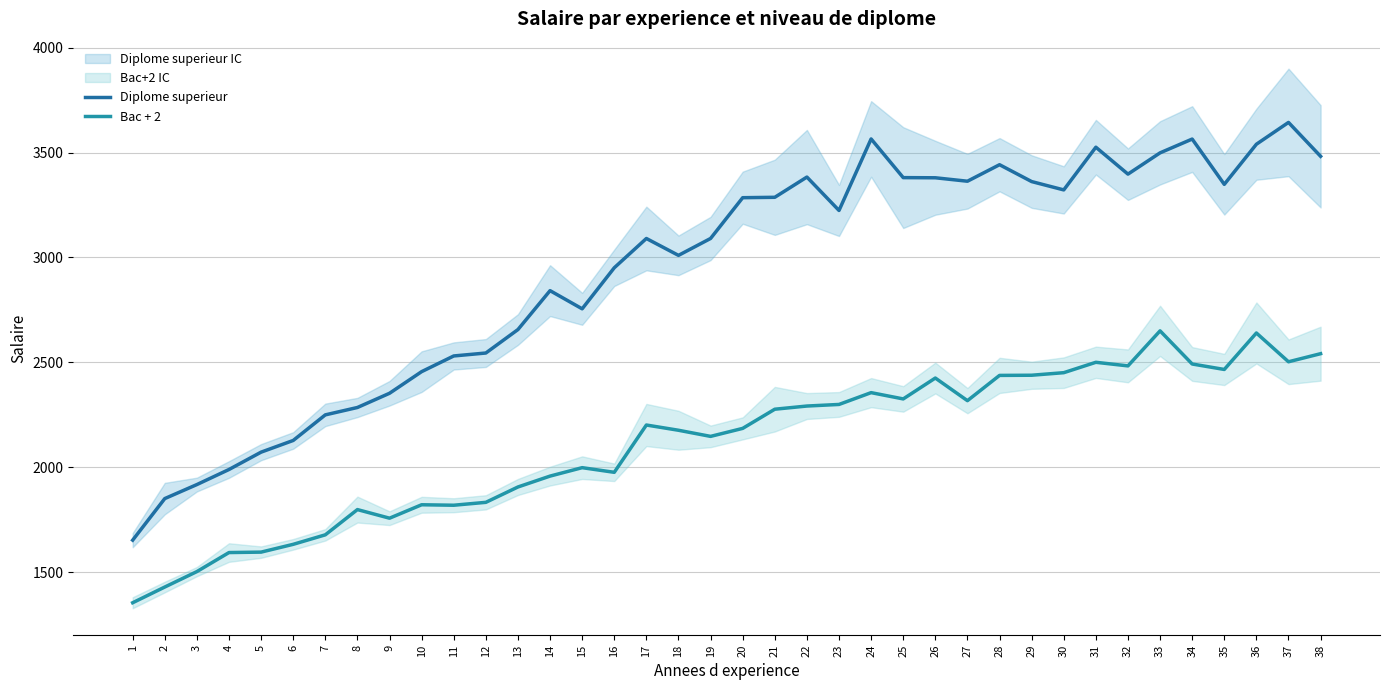

At which label is Diplome superieur closest to 2648?

13